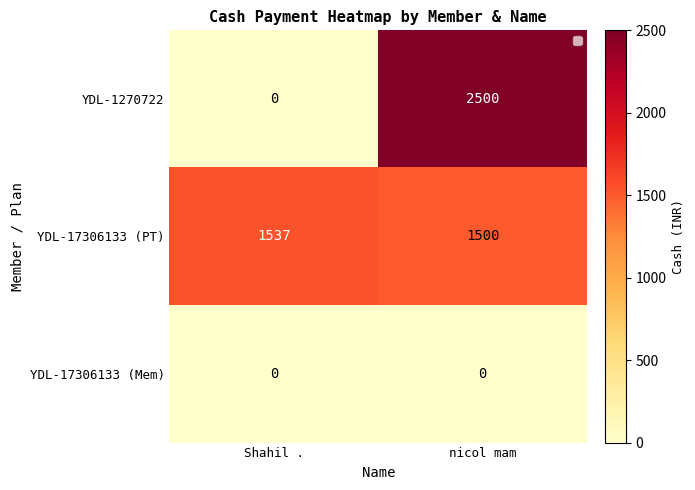

What is the greatest value displayed?

2500